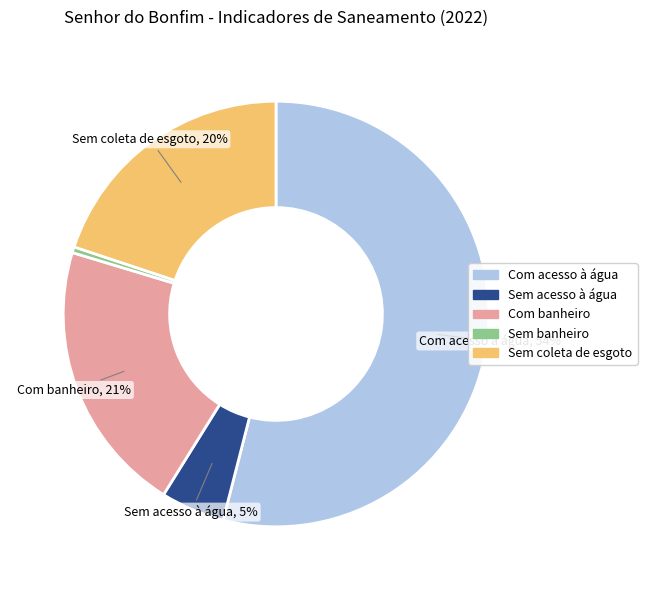

To the nearest percent, what is the average slice percentage?

20%